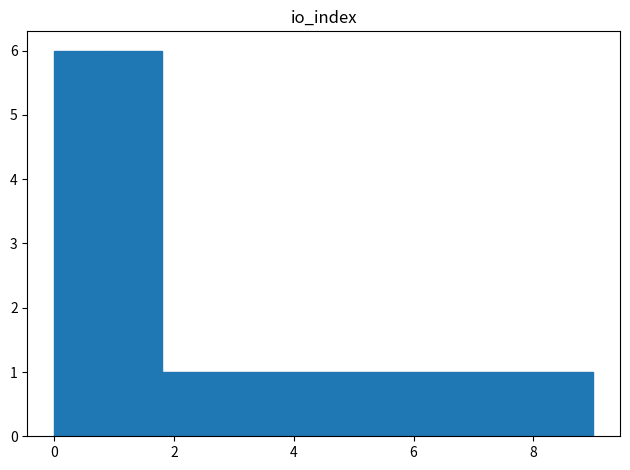

What is the height of the bar covering 7.2 to 8.1 on the x-axis? Neither the bar edges nor the heights are printed on the chart, so give them approximately, as read against the axes.

1